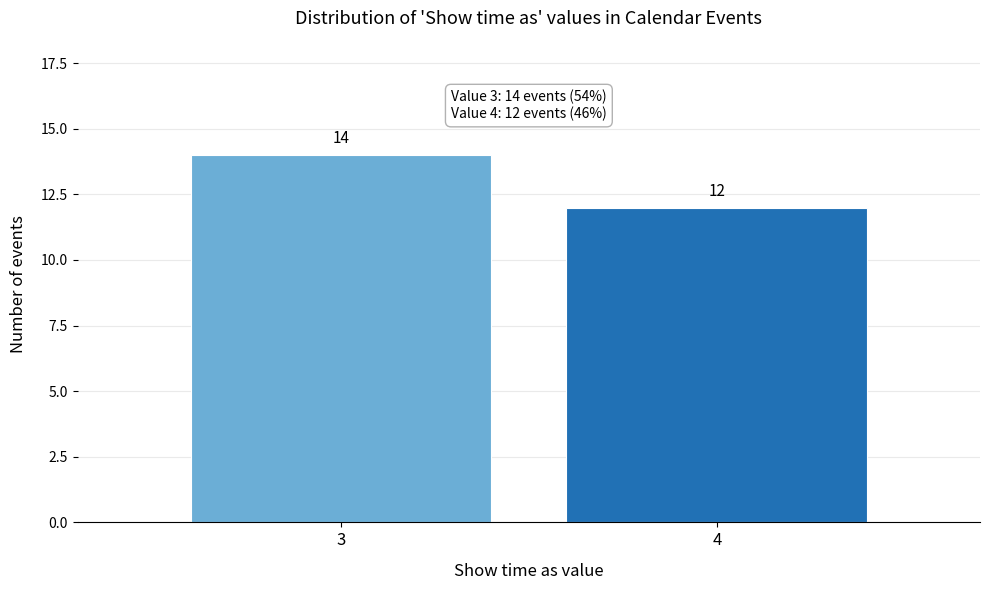

Reading left to right, what are all the values shown in this chart?

14	12